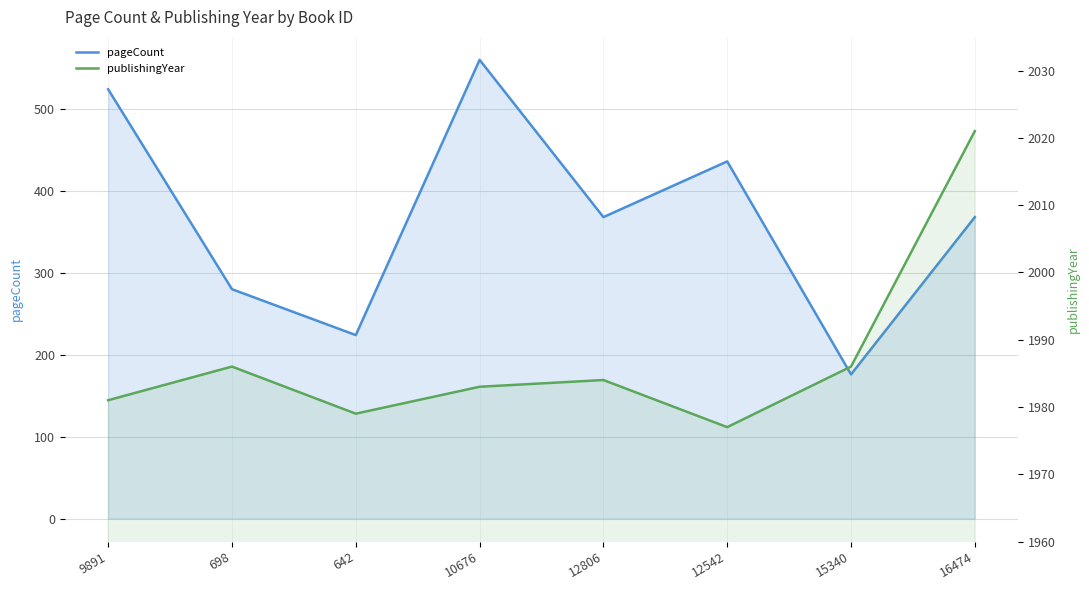

At which category does pageCount reach its first local peak?

10676